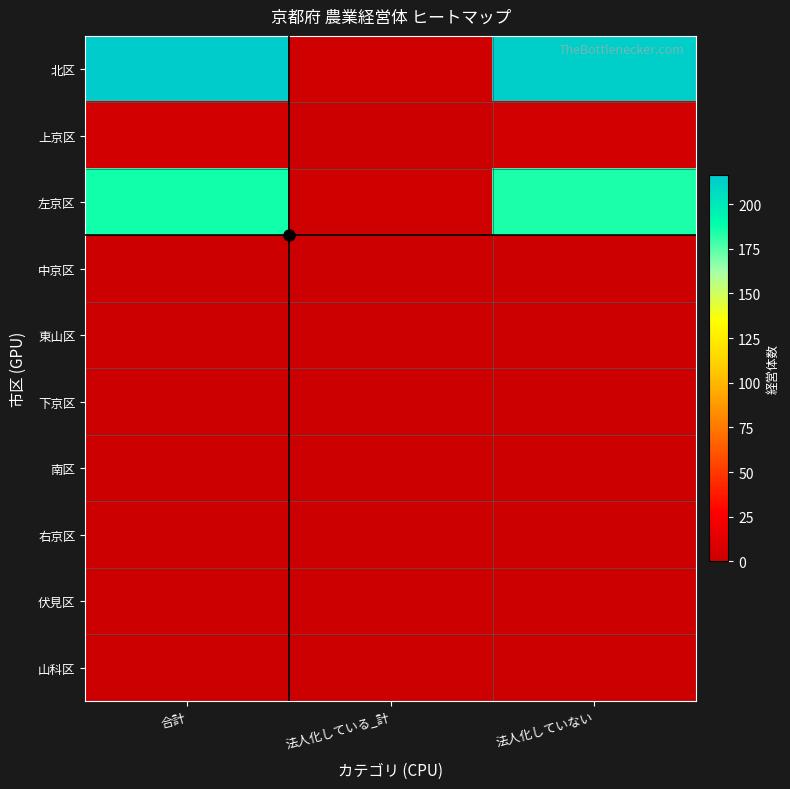

What is the difference between the highest and lowest values at 法人化している_計?

2